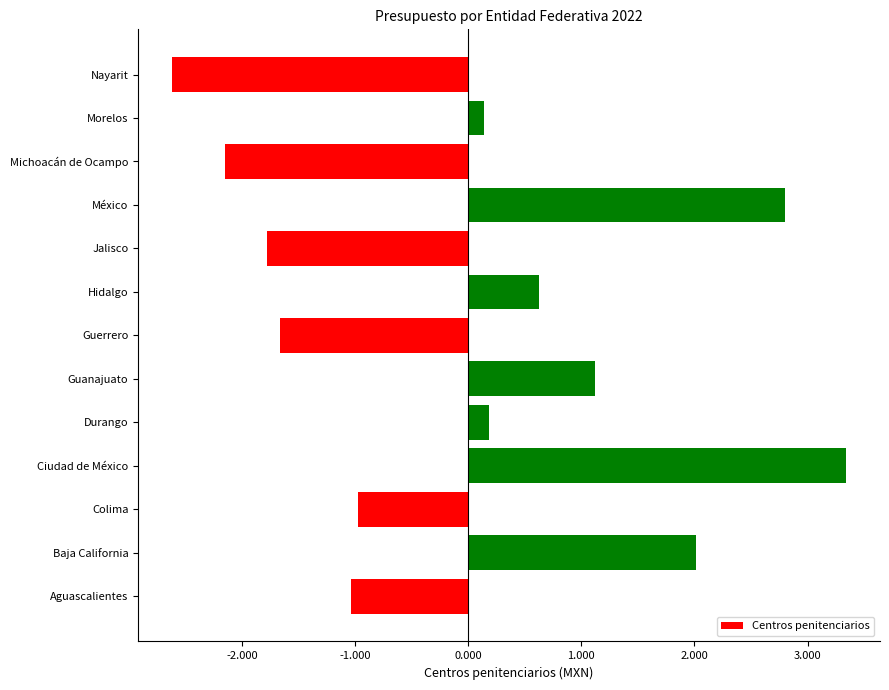

Does the chart contain any negative values?

Yes